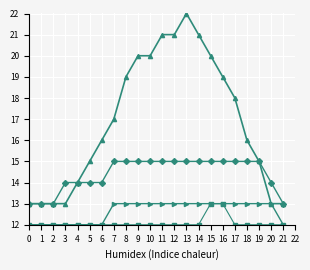

What is the smallest value displayed?

12